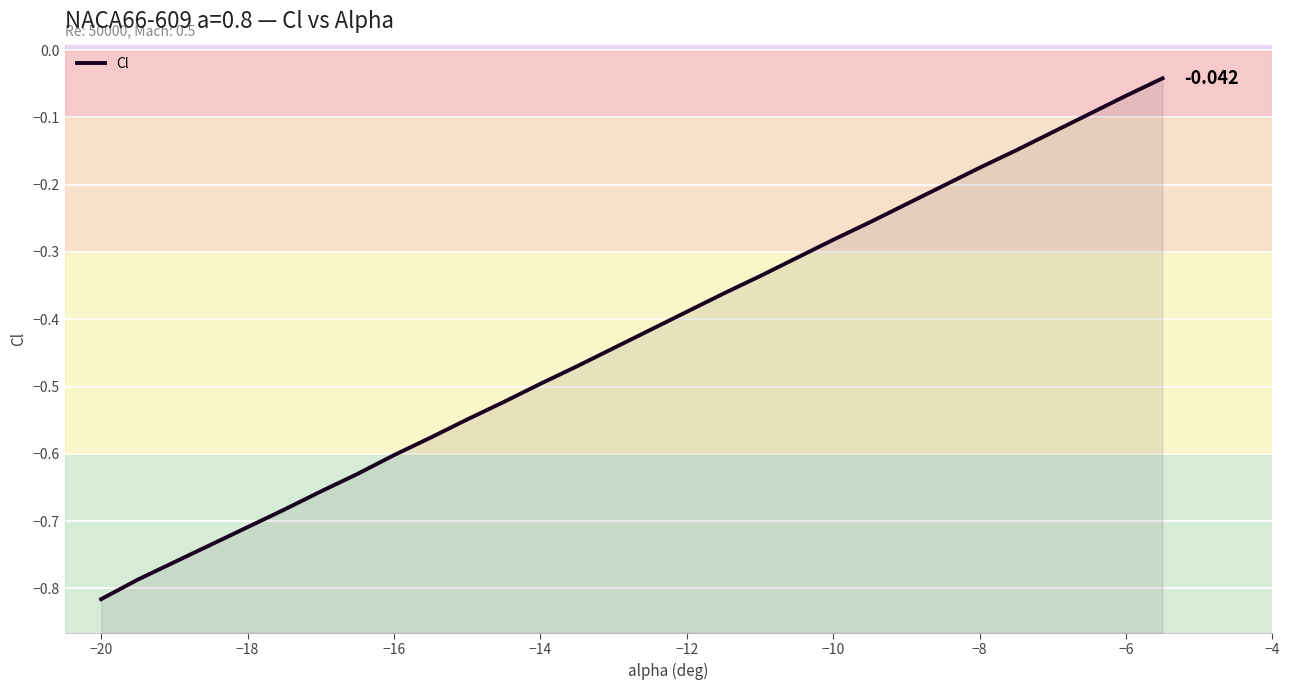

Count the number of data series in this chart.

1